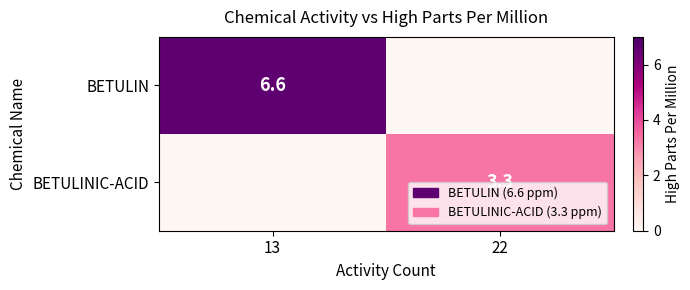

What is the difference between the highest and lowest values at 13?

6.6